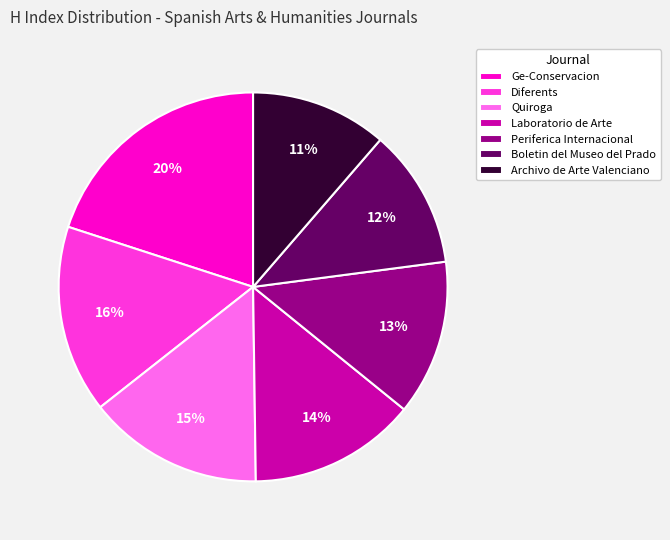

What is the largest slice in the pie chart?

Ge-Conservacion